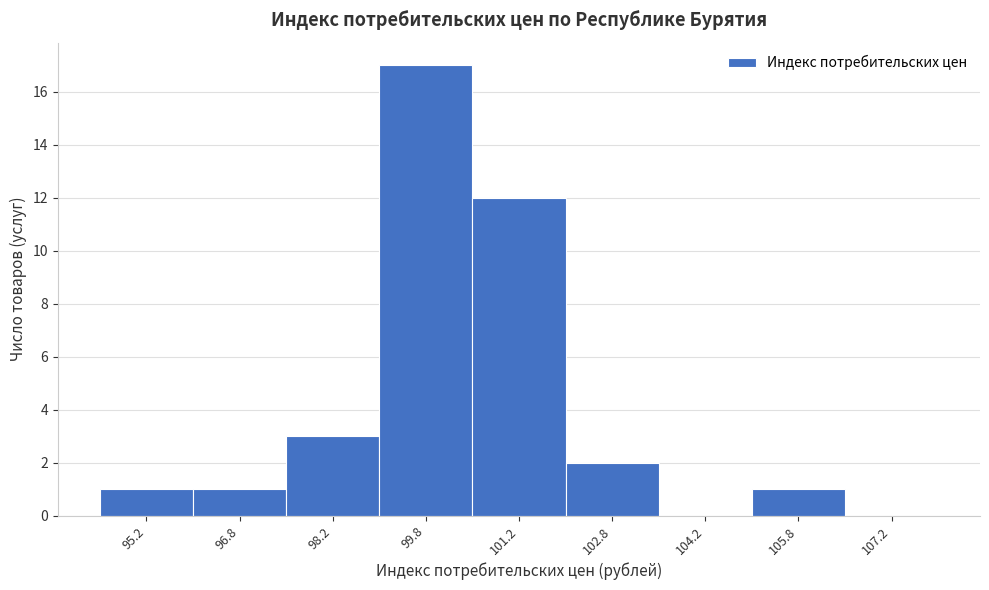

Which range on the x-axis has the tallest bar?

99.0 to 100.5